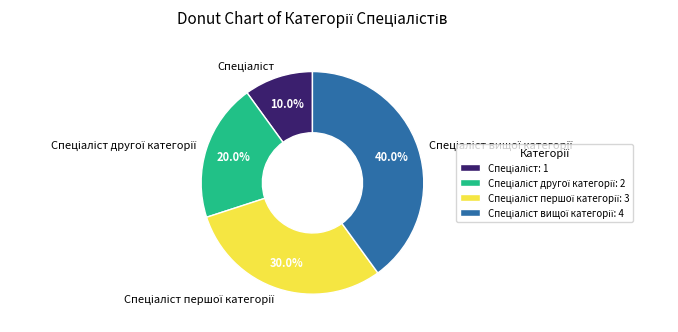

Count the number of slices in the pie.

4